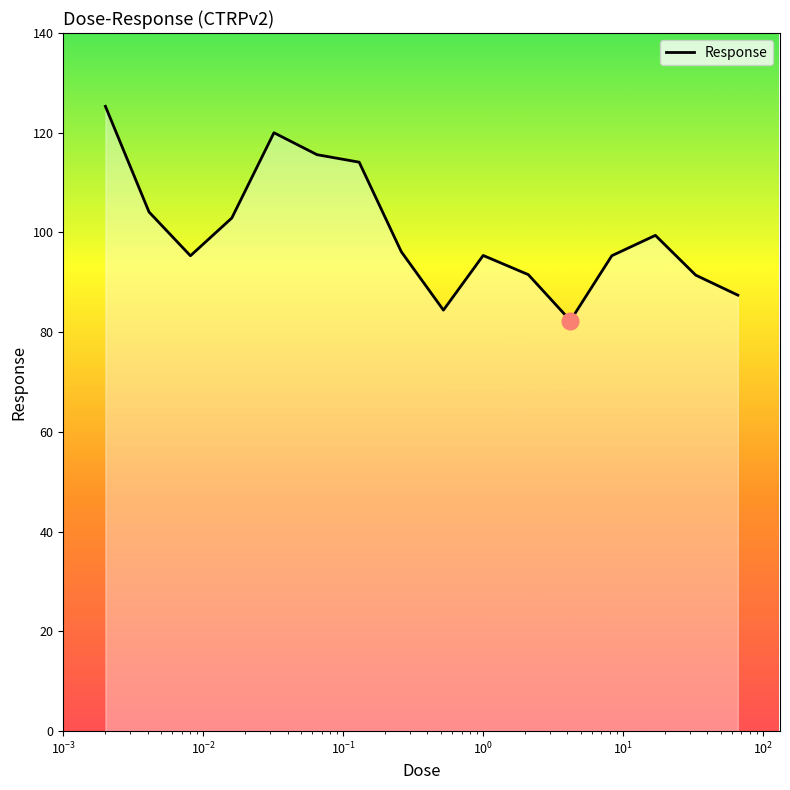

What is the greatest value displayed?

125.3